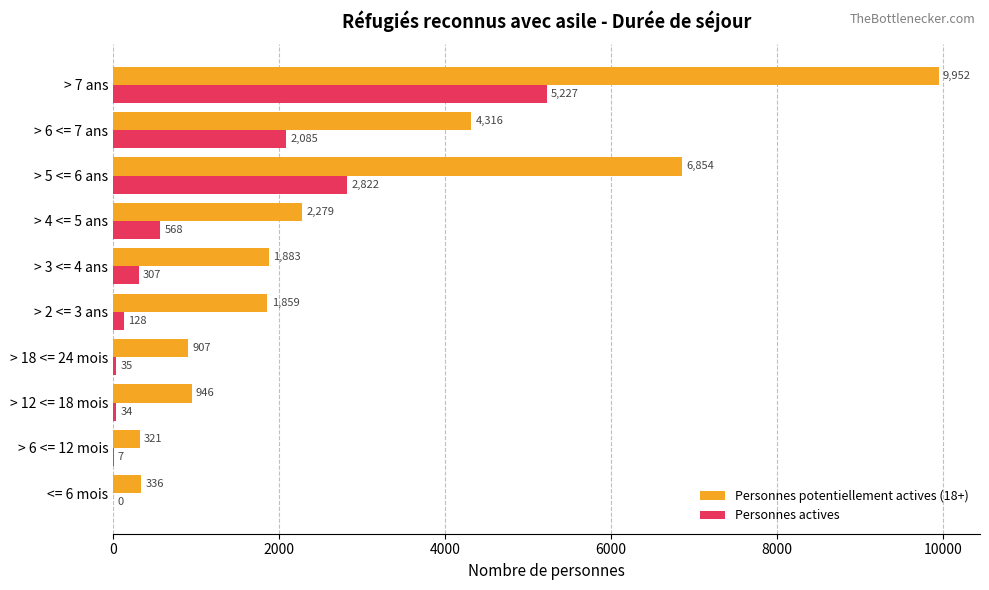

Read the Personnes potentiellement actives (18+) value at > 5 <= 6 ans, to the nearest 10.

6850